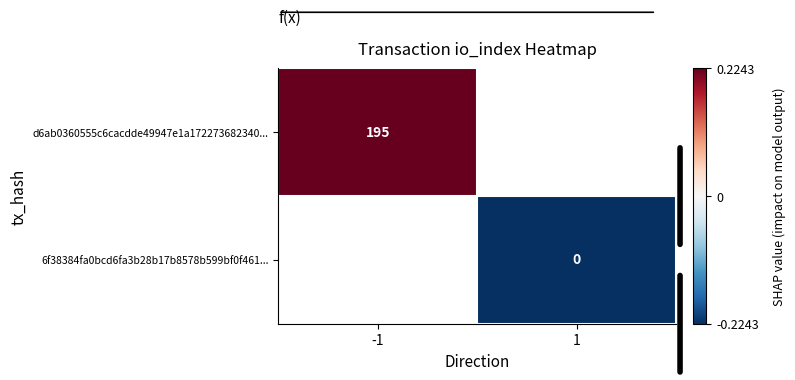

List the labels in order of 6f38384fa0bcd6fa3b28b17b8578b599bf0f461... value, smallest first.

-1, 1